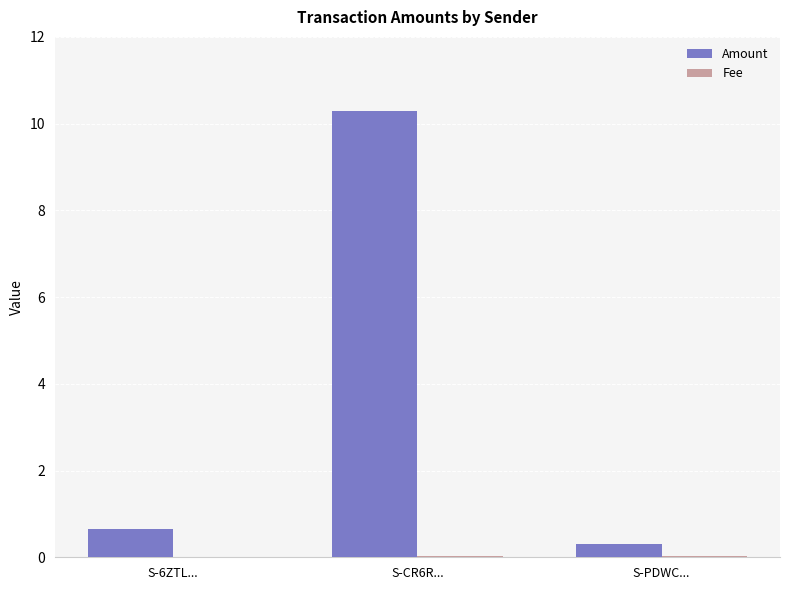

What is the total value across all series at S-6ZTL...?

0.7